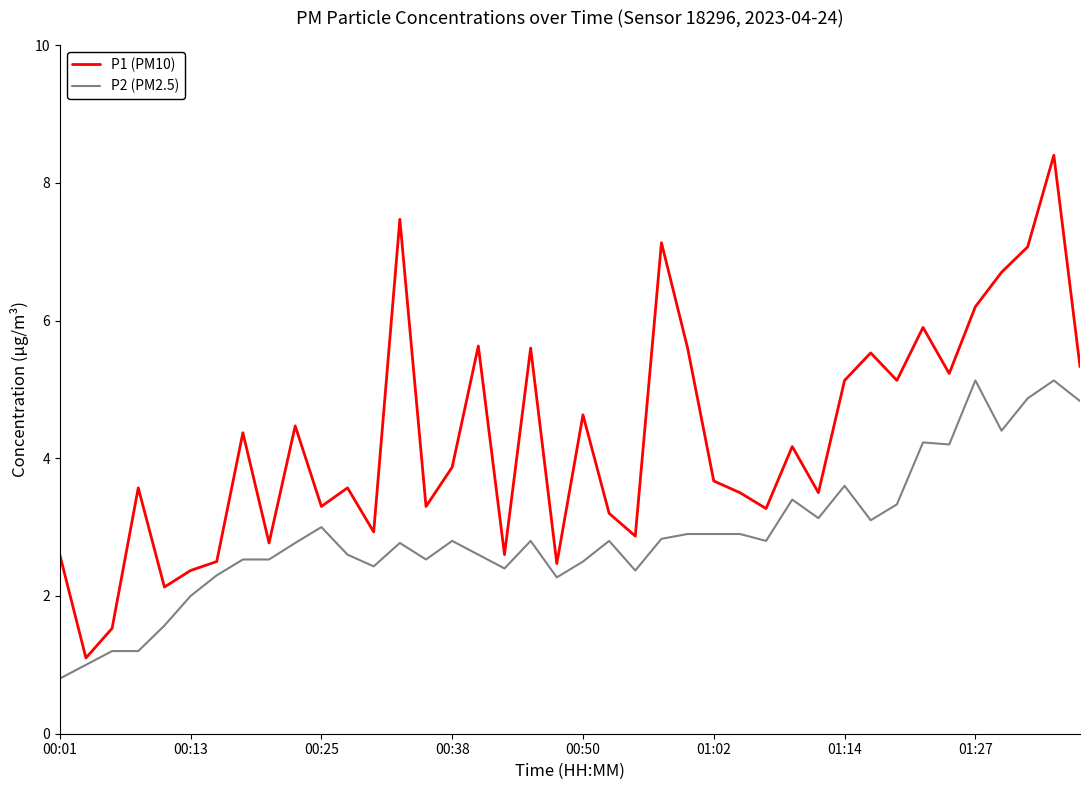

Which series has the largest range (max minus min)?

P1 (PM10)